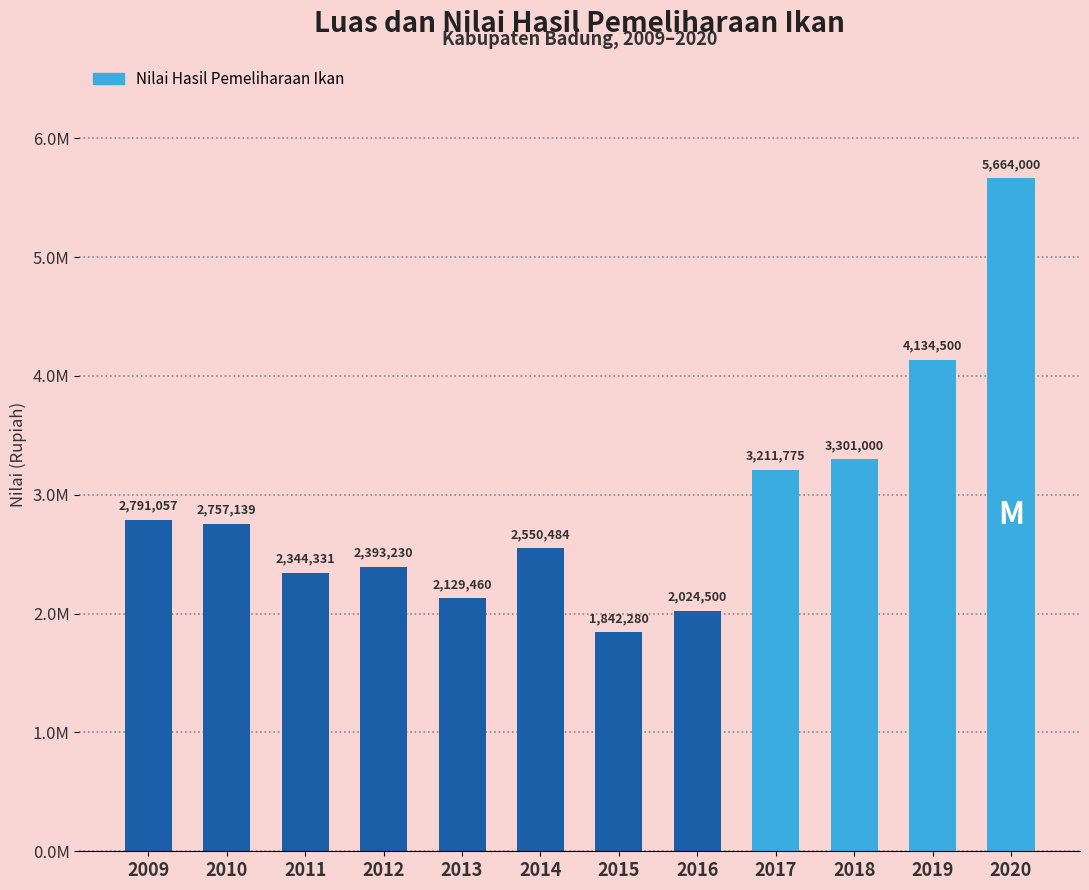

Count the number of values greater than 2757139.

5